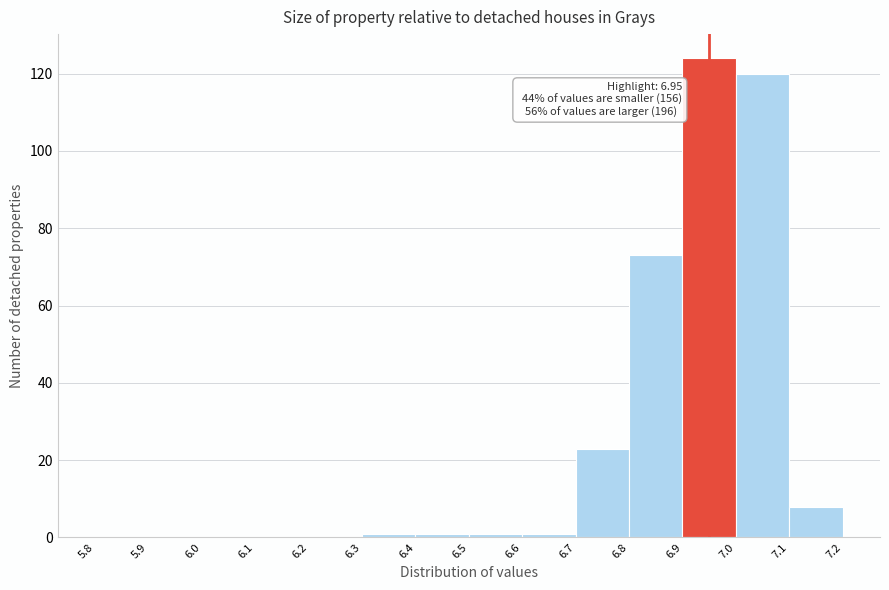

Over which range of the x-axis is the bar tallest?

6.9 to 7.0